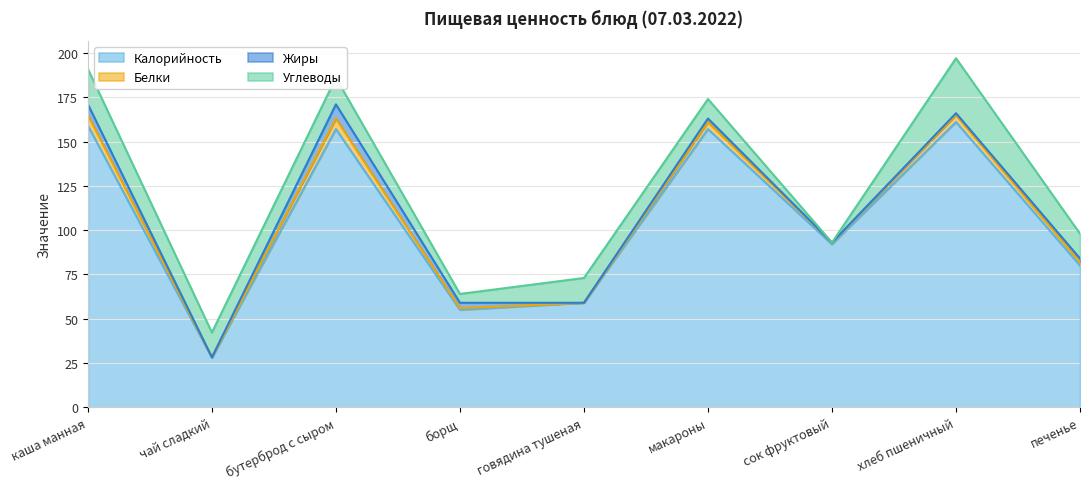

Is it true that Калорийность equals 97.9 at говядина тушеная?

False